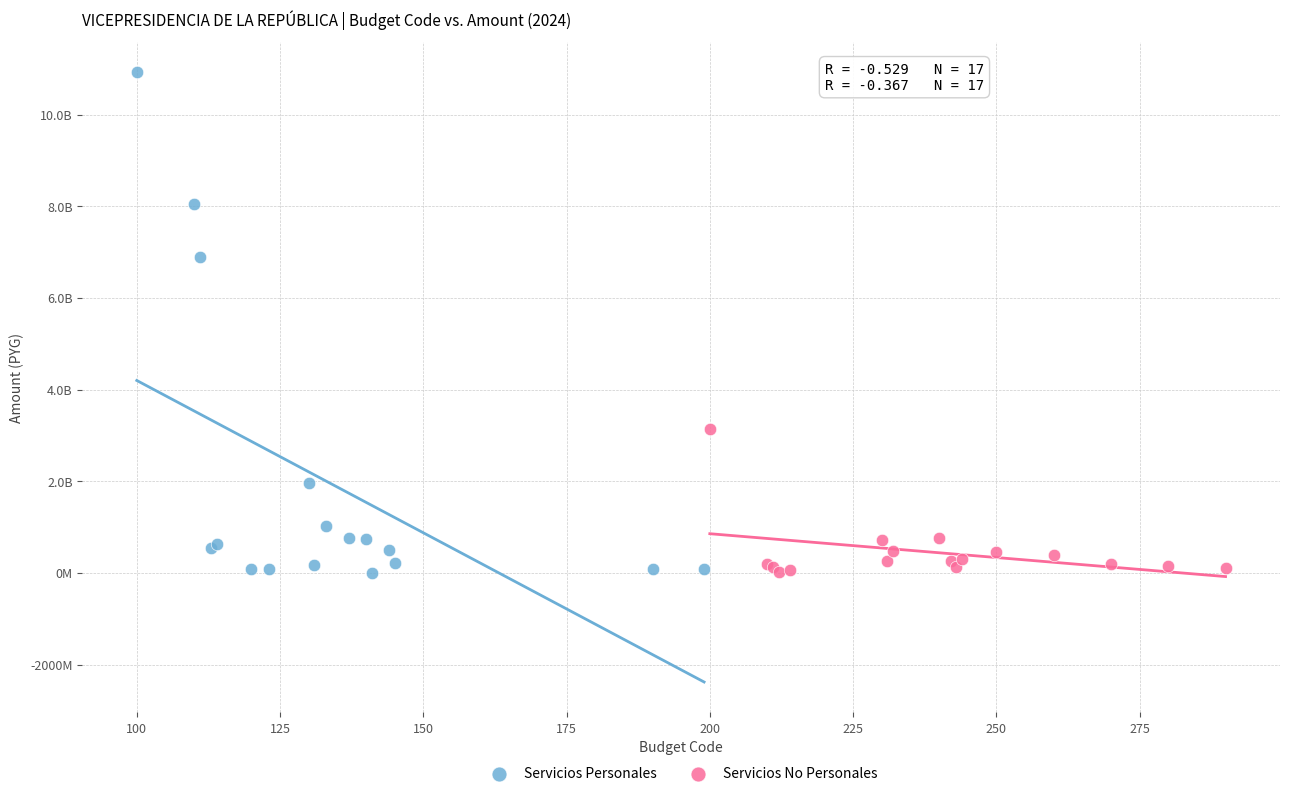

Which series has the largest Y range (max minus min)?

Servicios Personales